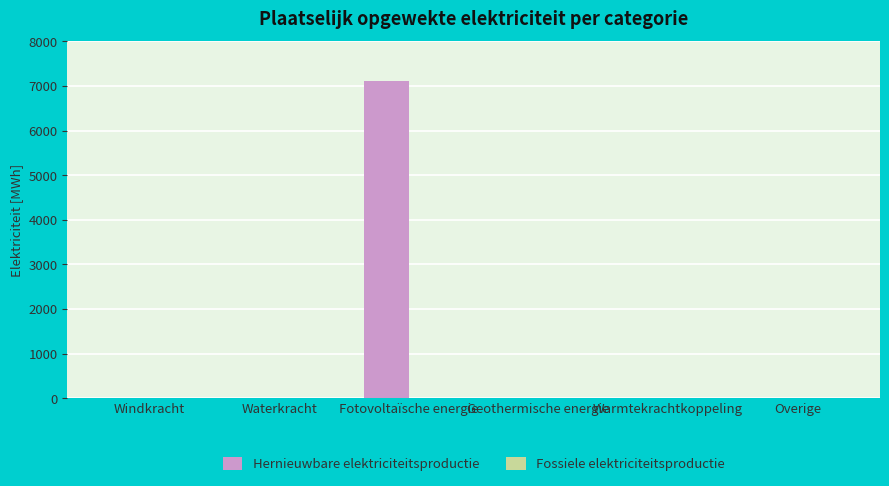

Which category has the highest value across all series?

Fotovoltaïsche energie